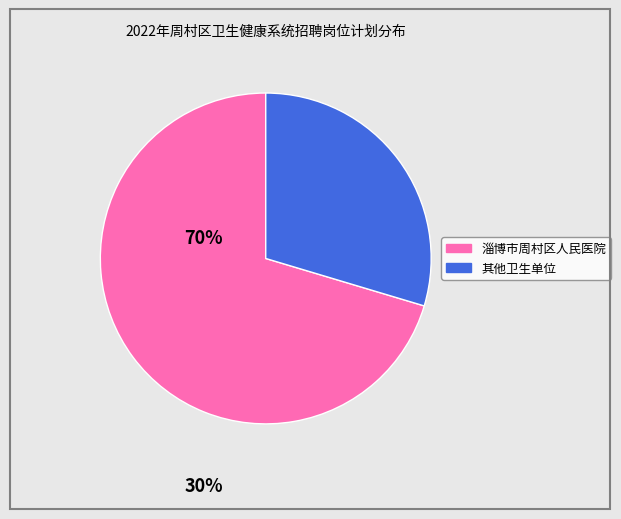

Is there any slice that represents more than half of the pie?

Yes